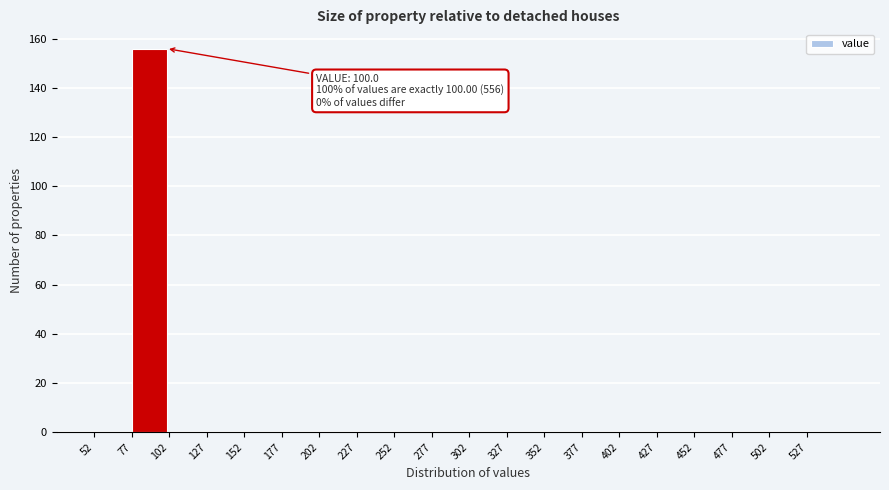

Over which range of the x-axis is the bar tallest?

77 to 102